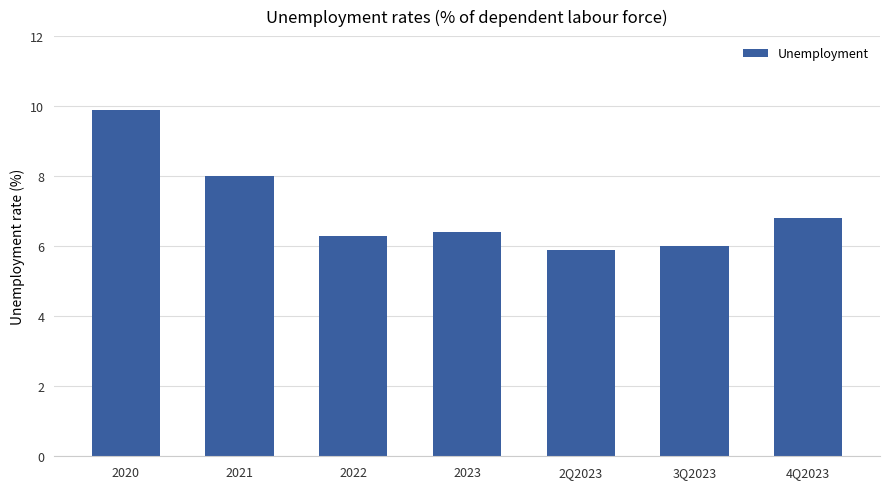

Reading right to left, list all the values displayed in this chart.

6.8	6.0	5.9	6.4	6.3	8.0	9.9